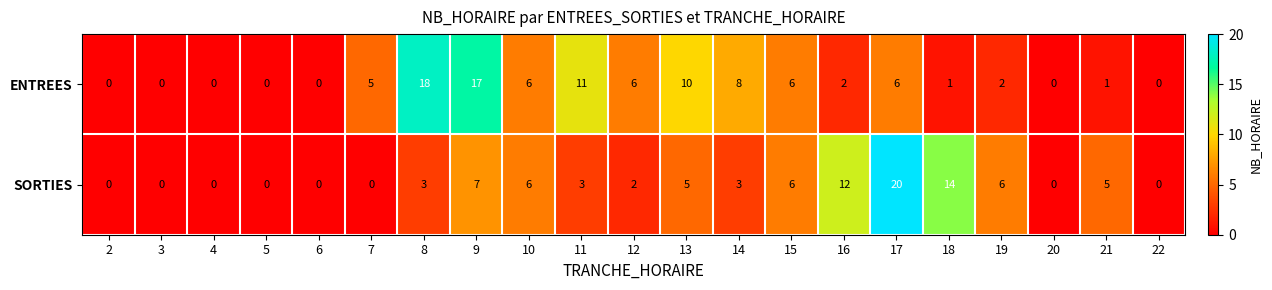

Rank the series at 13 from highest to lowest value.

ENTREES, SORTIES